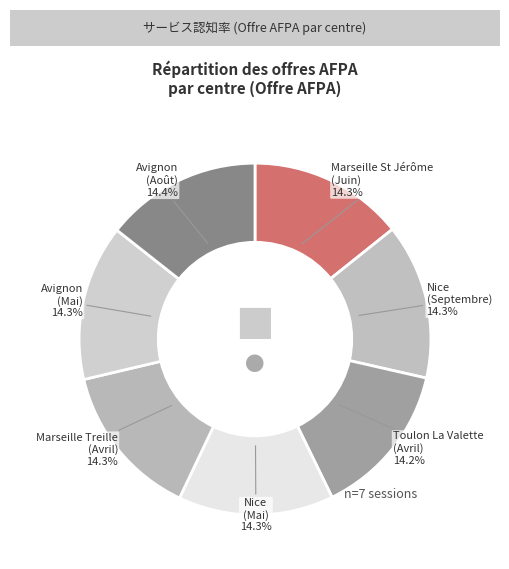

Does any single category account for the majority?

No